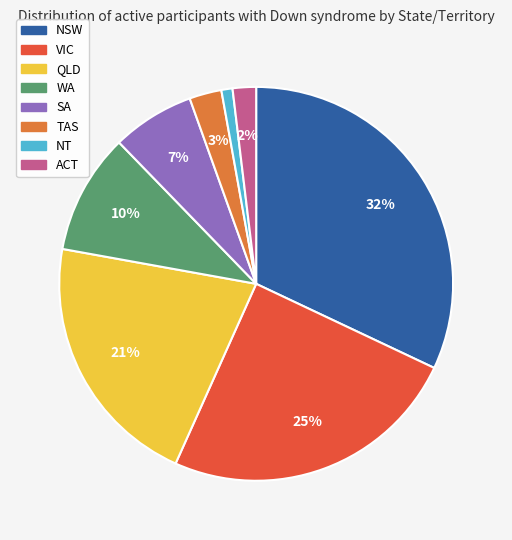

Which slice is the largest?

NSW